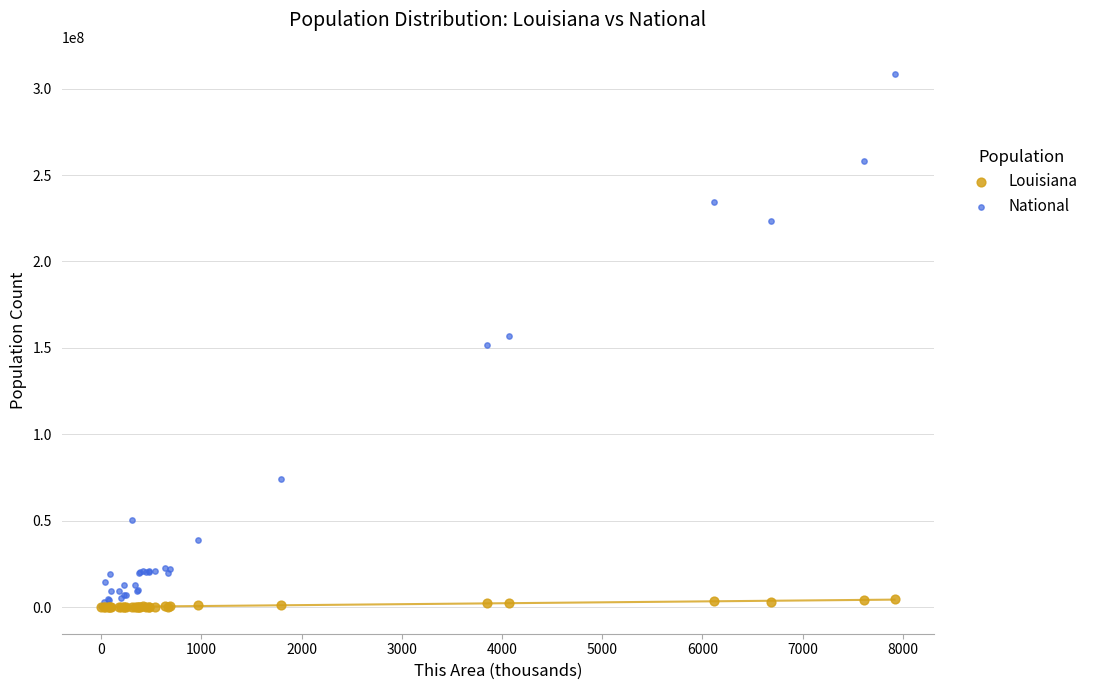

What are all the series names shown in the legend?

Louisiana, National